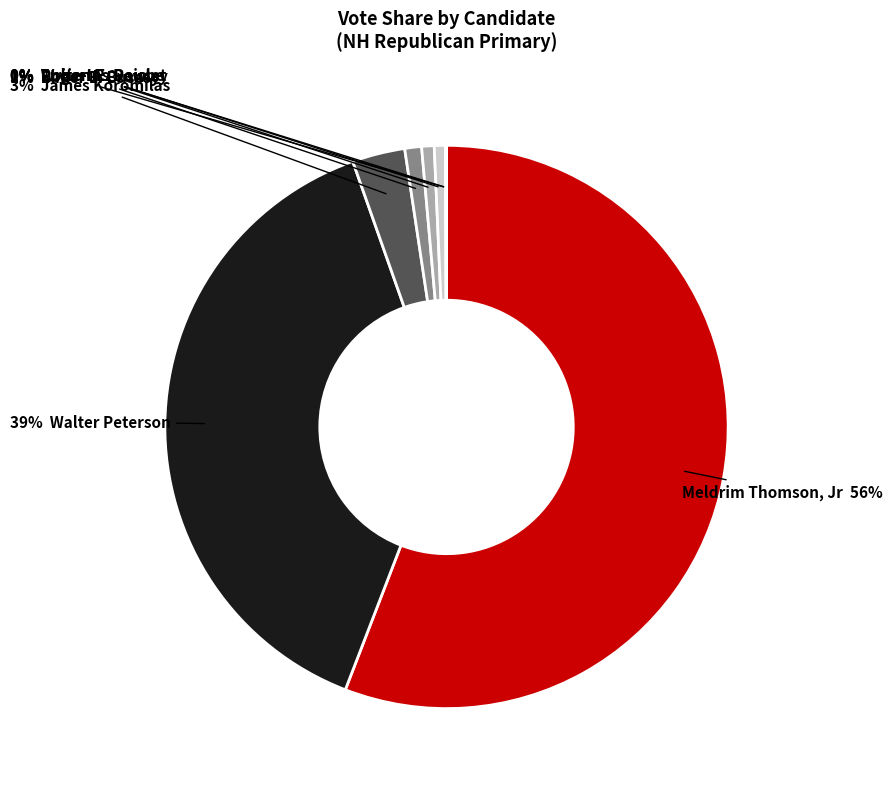

Is there any slice that represents more than half of the pie?

Yes